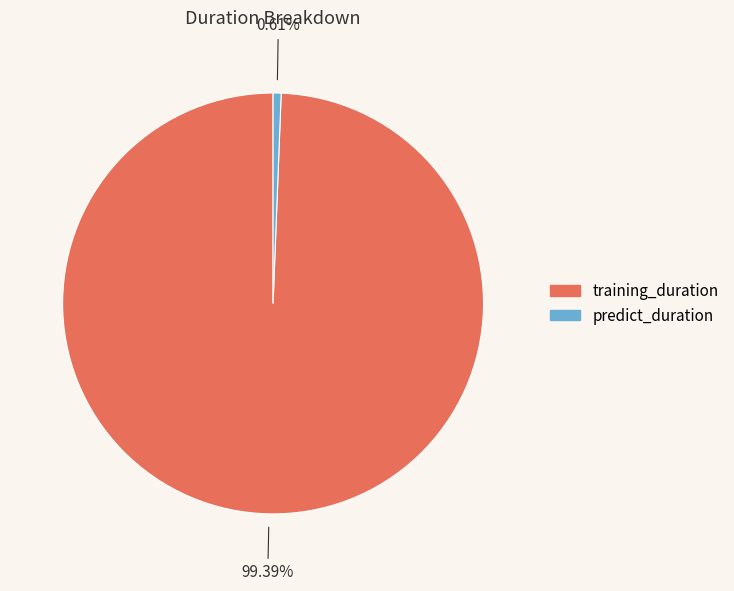

Is training_duration the majority of the pie?

Yes